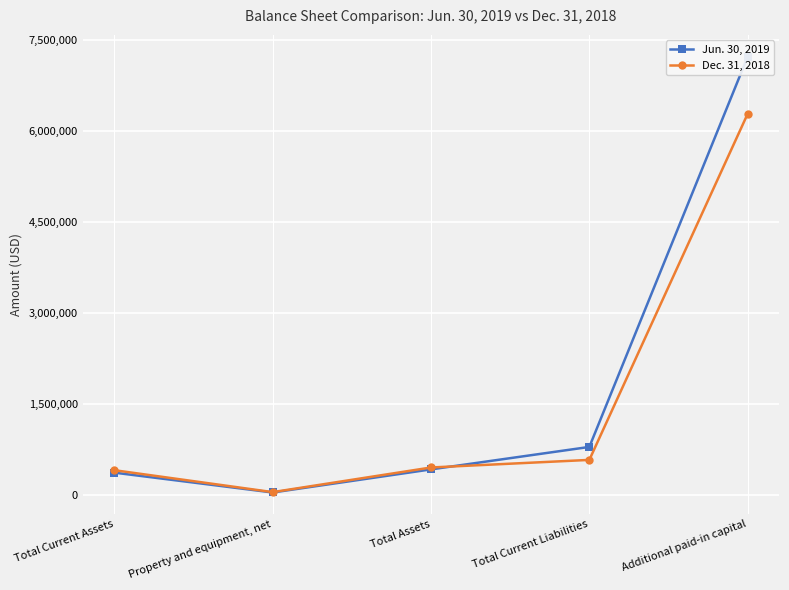

How many intersections are there between Jun. 30, 2019 and Dec. 31, 2018?

1